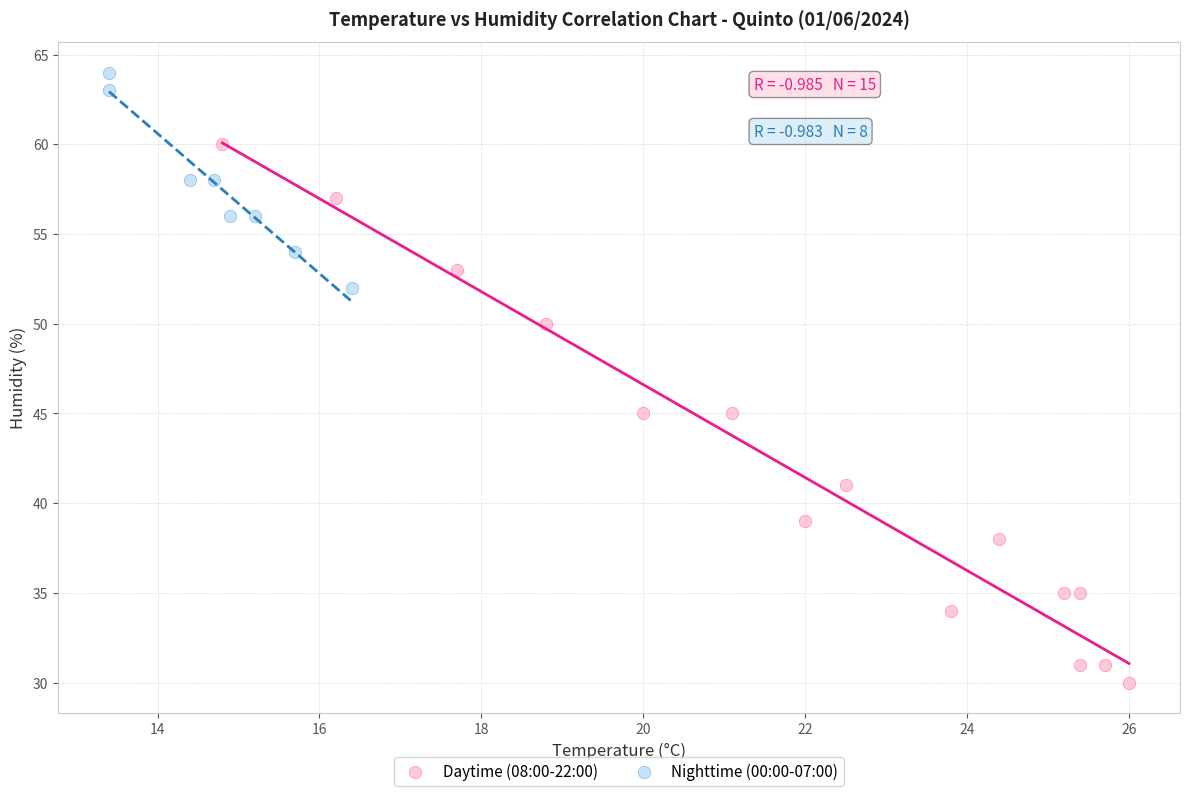

Which series has the widest spread of Y values?

Daytime (08:00-22:00)